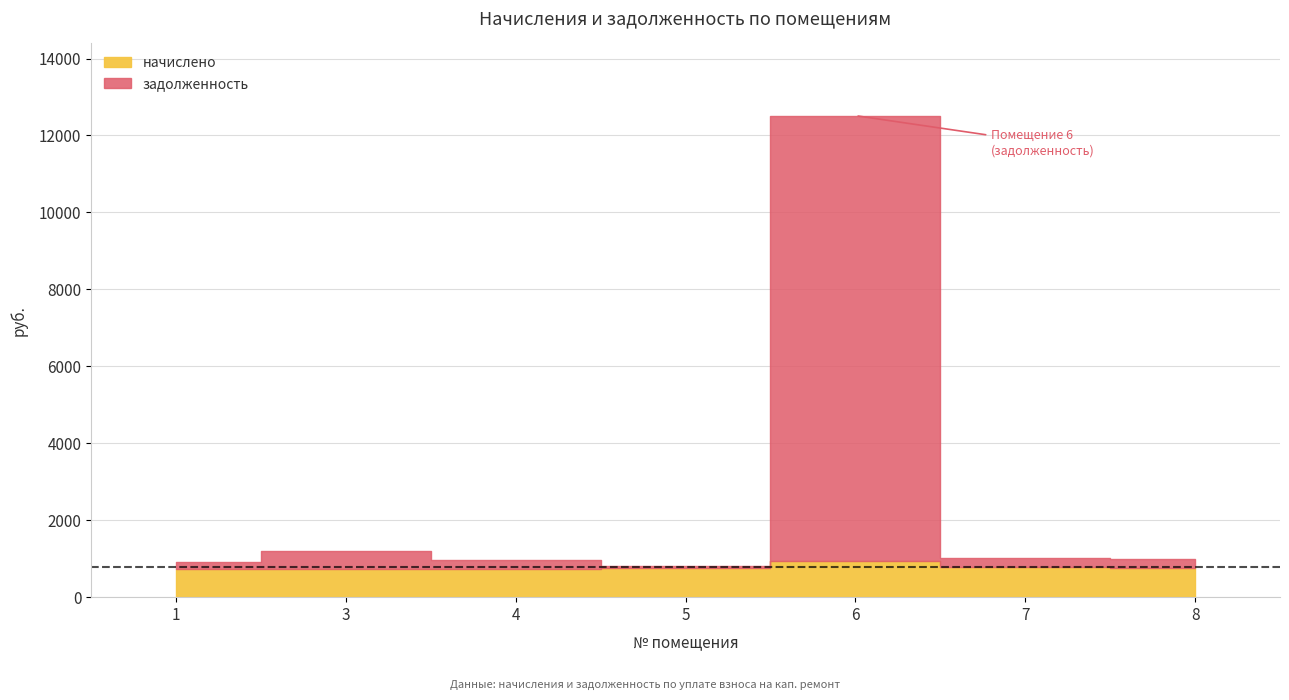

At which category is the sum across all series the highest?

6